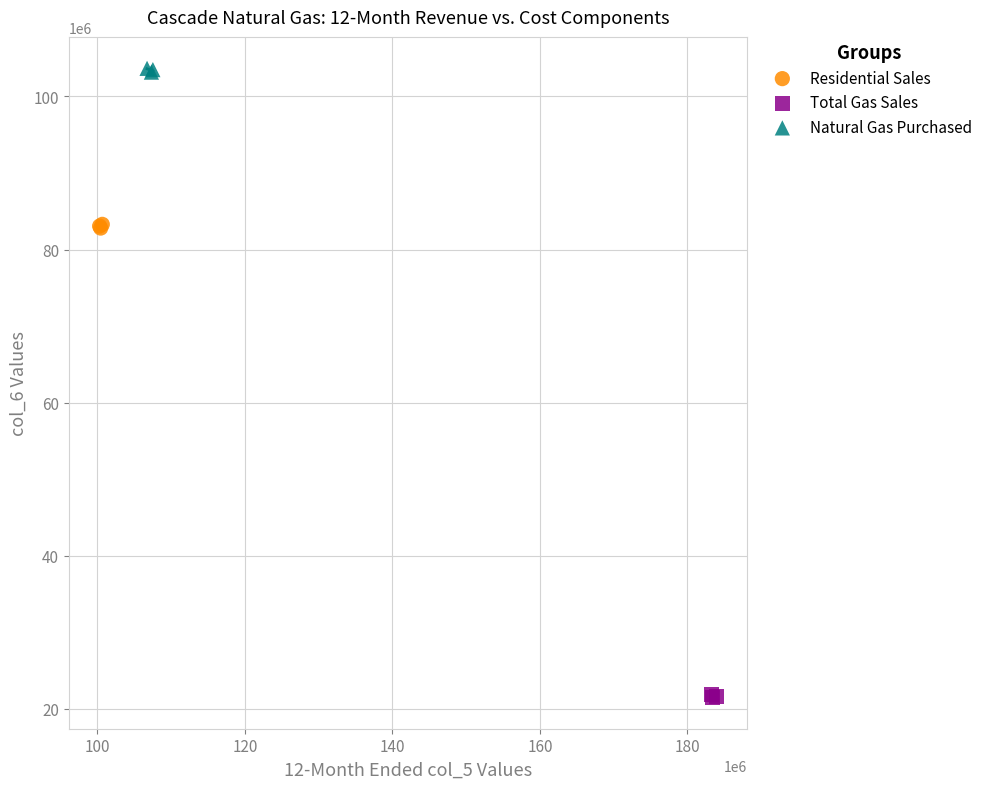

Which series contains the highest Y value?

Natural Gas Purchased